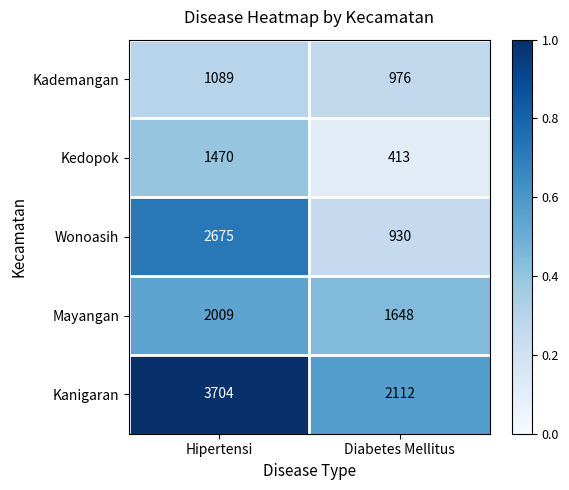

List the series in order of their peak value, highest first.

Kanigaran, Wonoasih, Mayangan, Kedopok, Kademangan